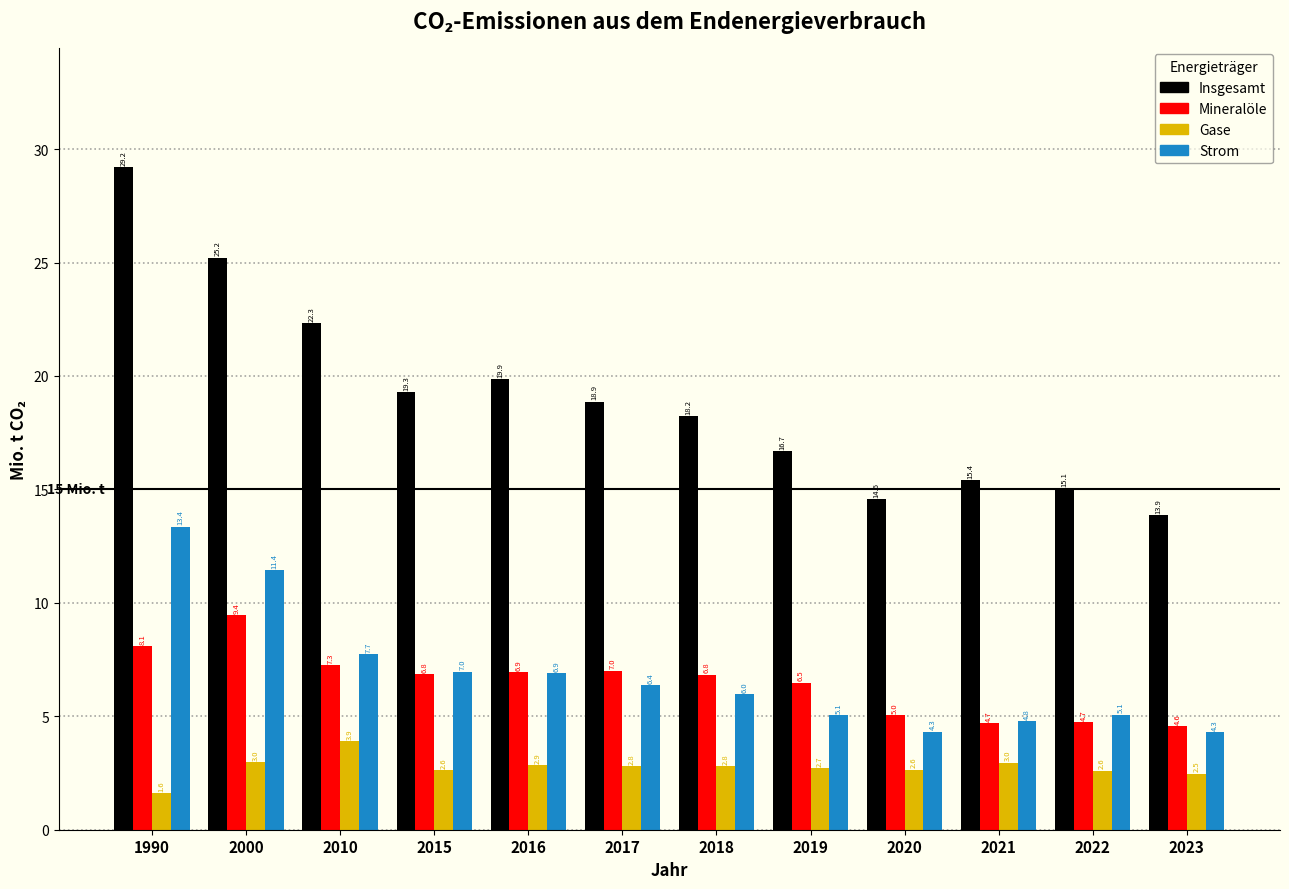

What is the sum of the Insgesamt values at 2023 and 2015?

33.2